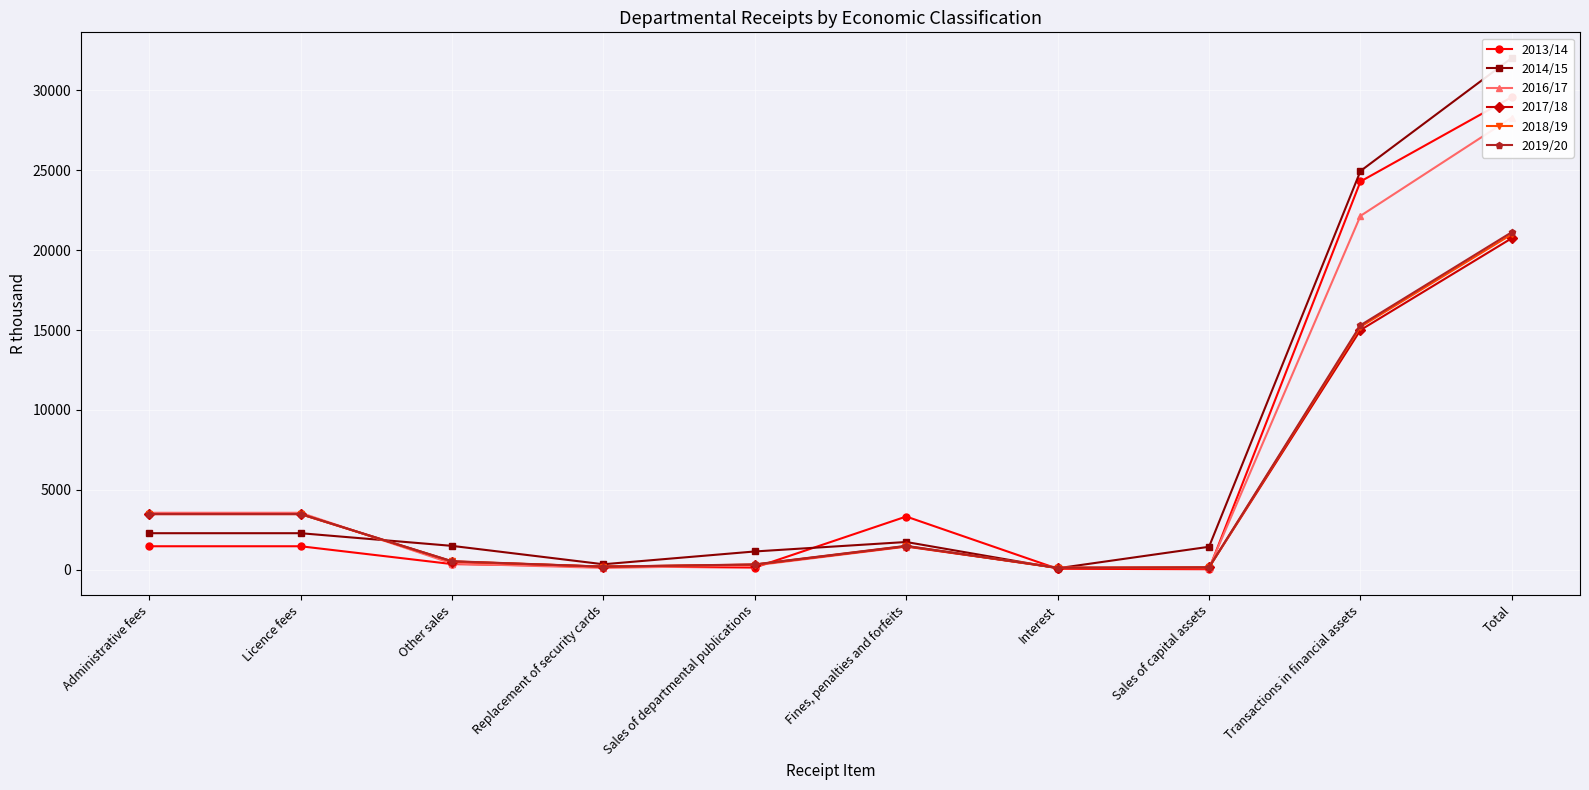

What is the greatest value displayed?

32022